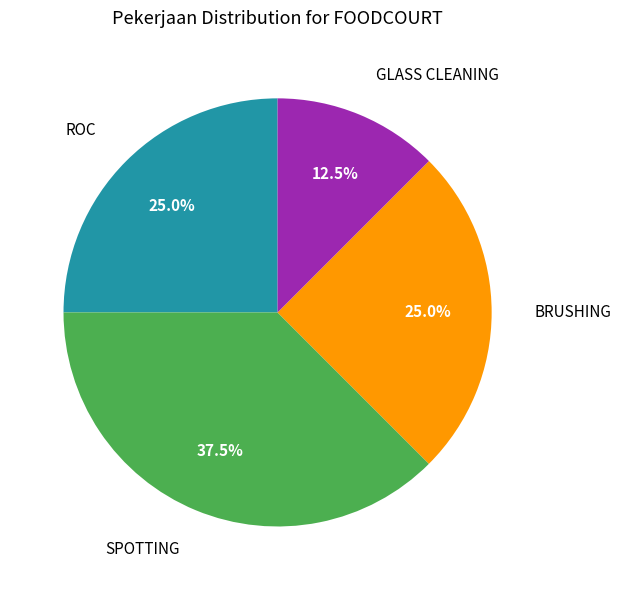

Does any single category account for the majority?

No